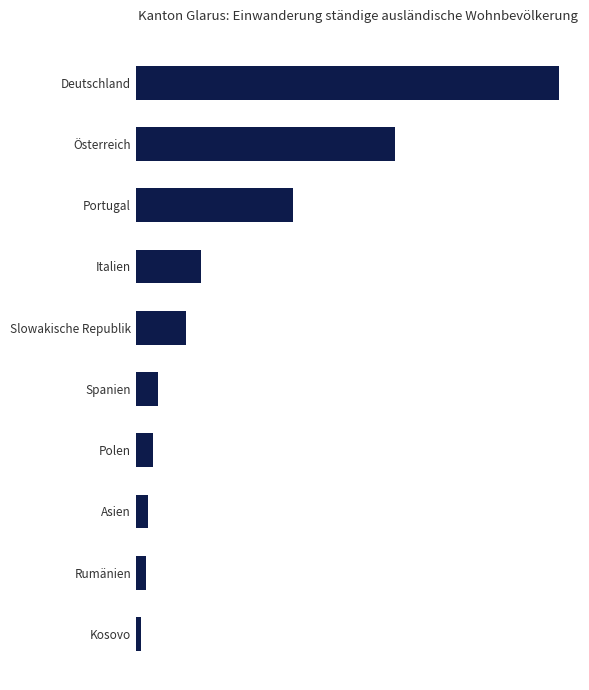

Does the chart contain any negative values?

No